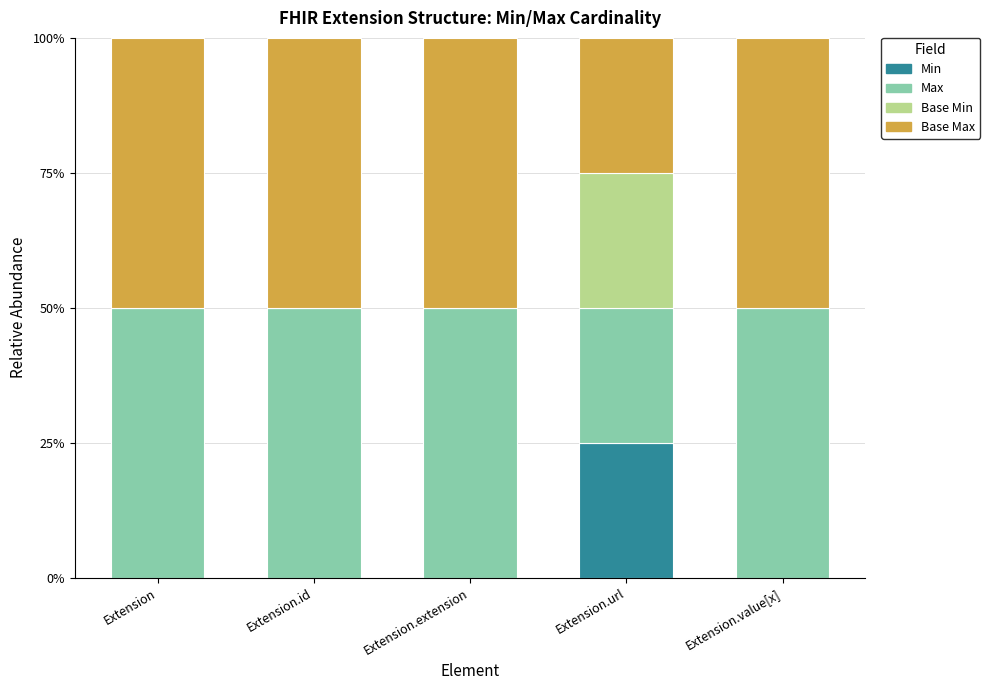

Does the chart contain stacked bars?

Yes